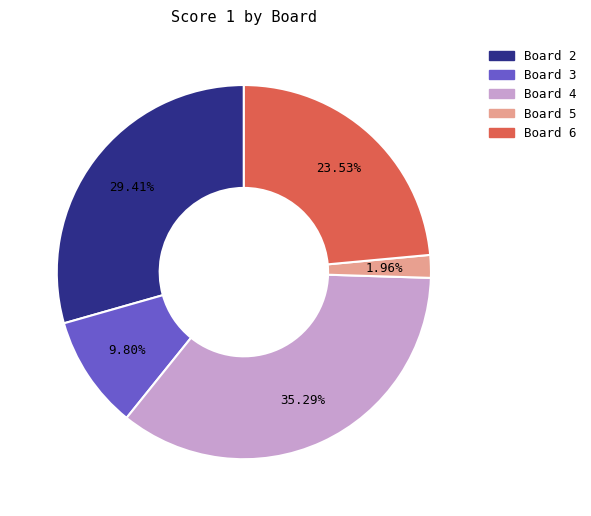

Does any single category account for the majority?

No